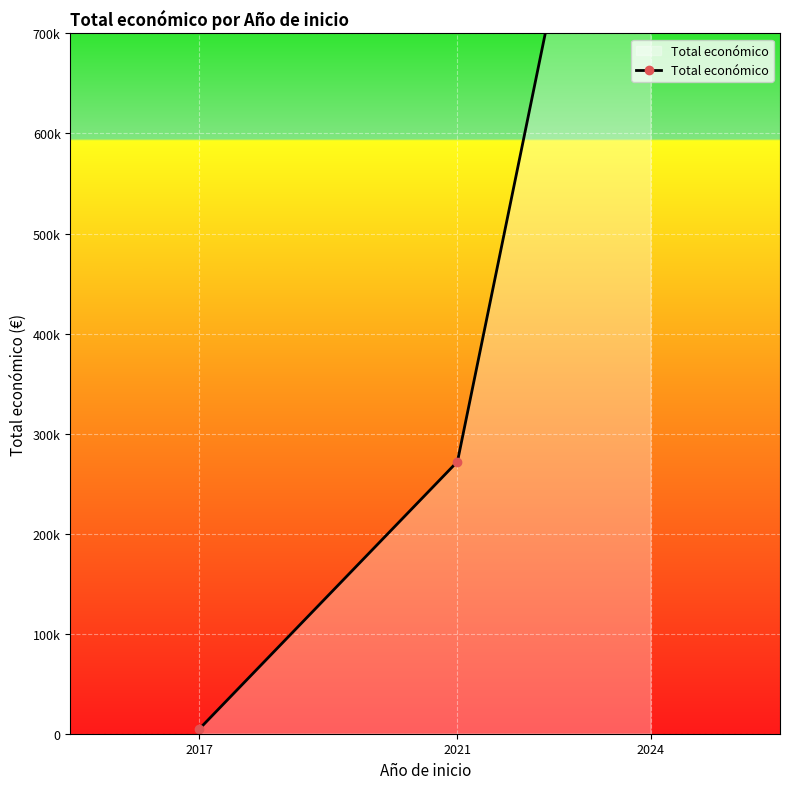

Does the chart display data point markers on the line(s)?

Yes